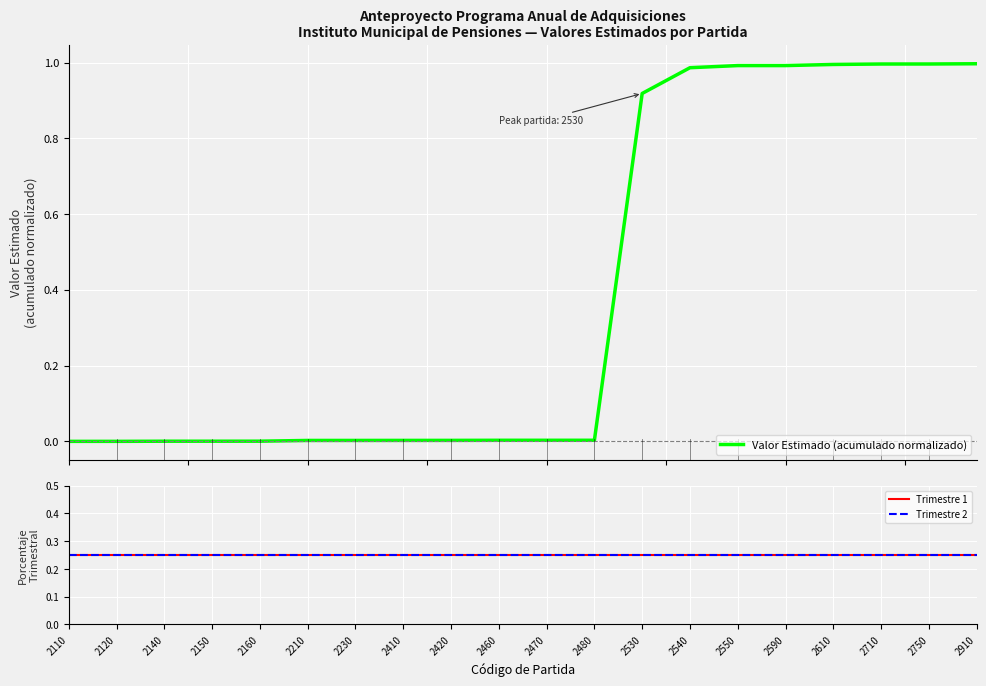

Which has a higher value, 2610 or 2140?

2610